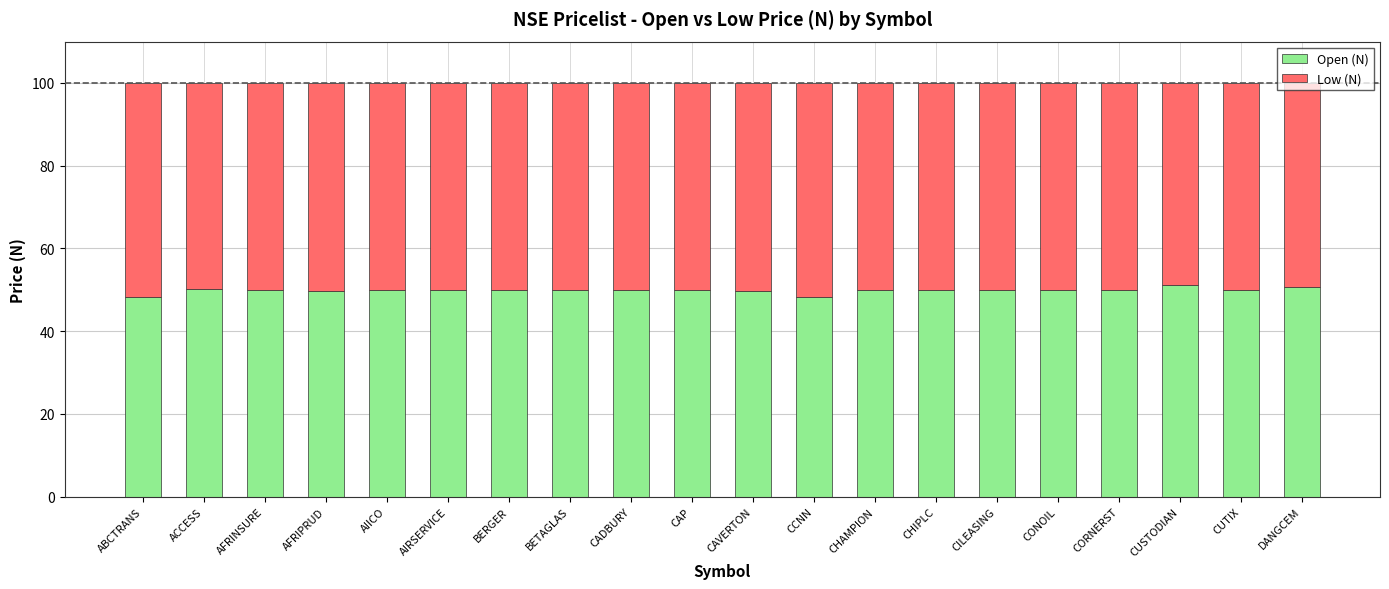

What is the total value across all series at DANGCEM?

100.0